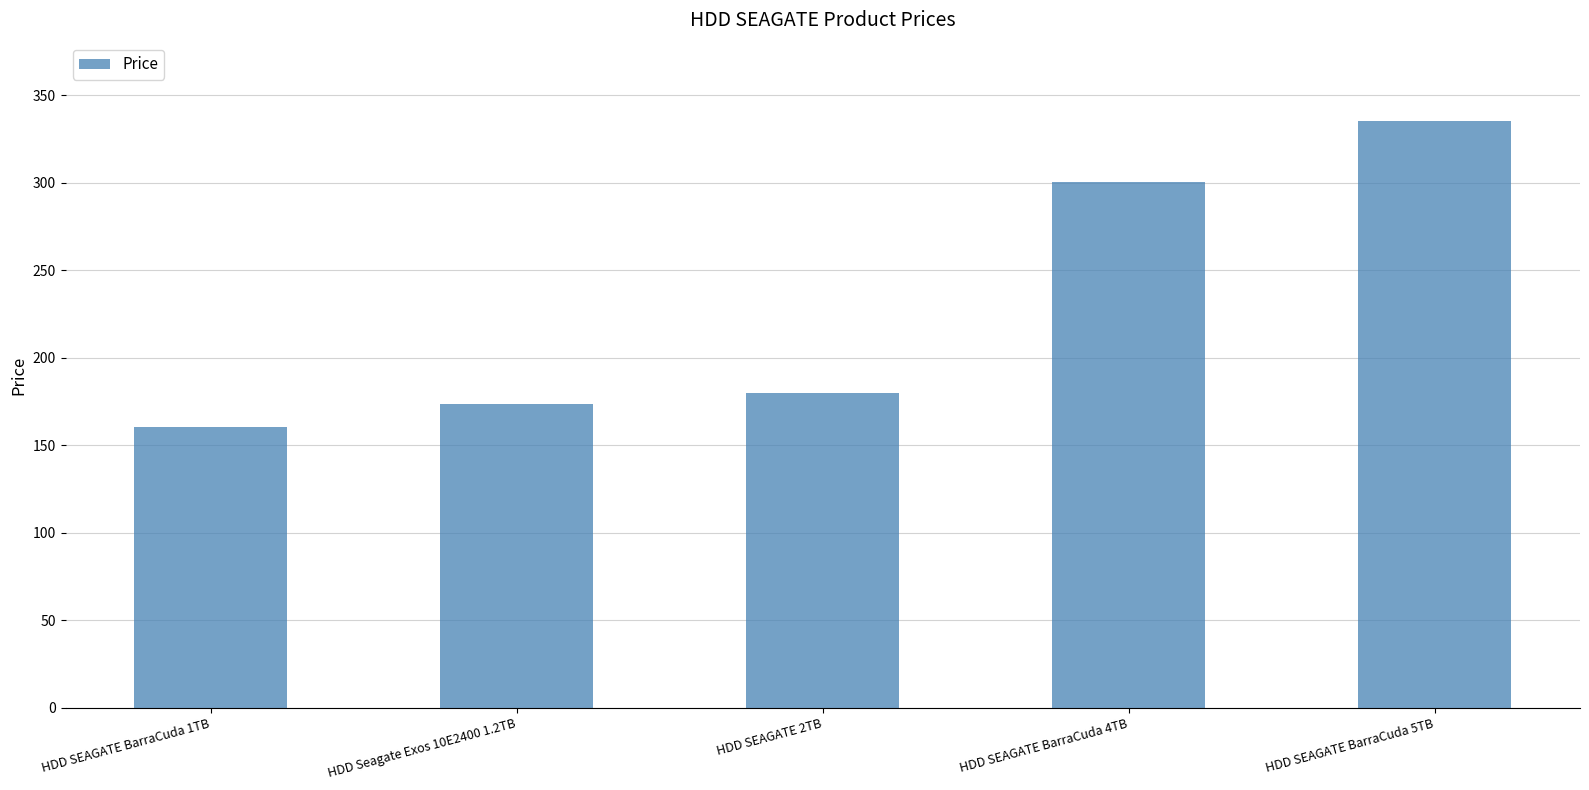

What is the ratio of the value at HDD SEAGATE 2TB to the value at HDD SEAGATE BarraCuda 1TB?

1.1